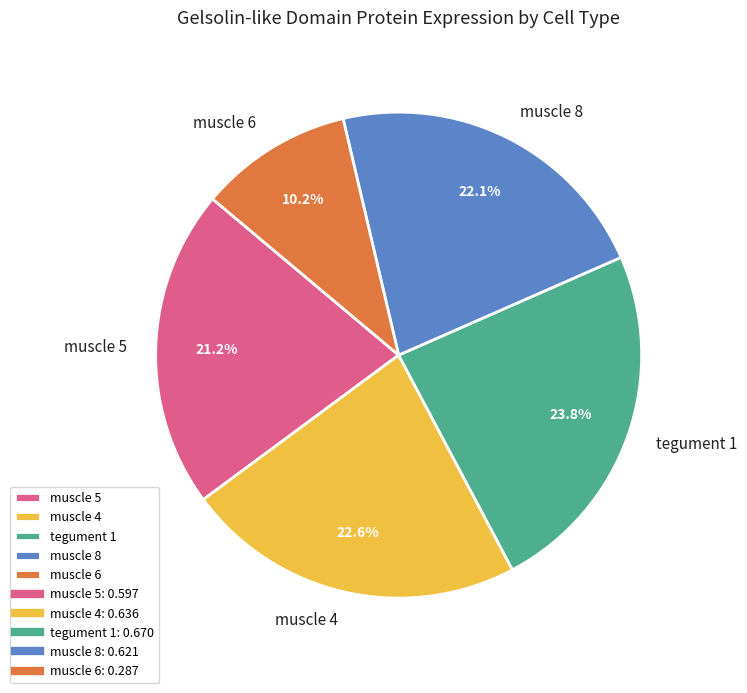

How many segments does this pie chart have?

5